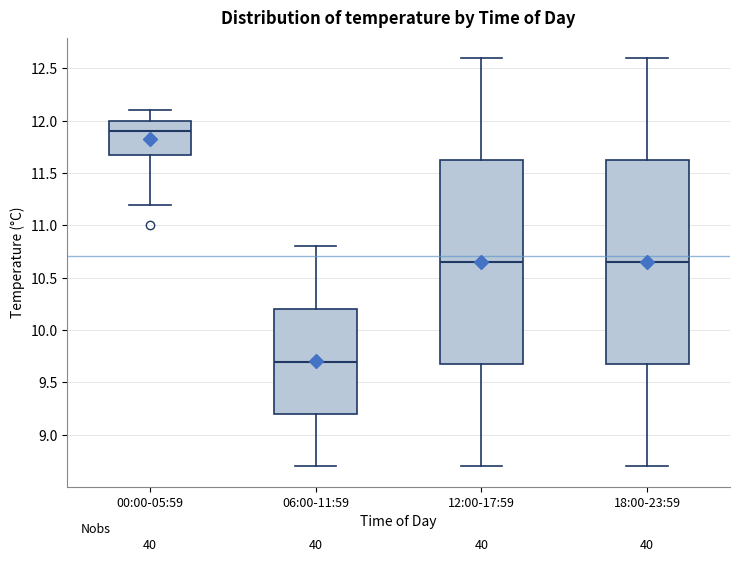

Which box has the lowest median line?

06:00-11:59